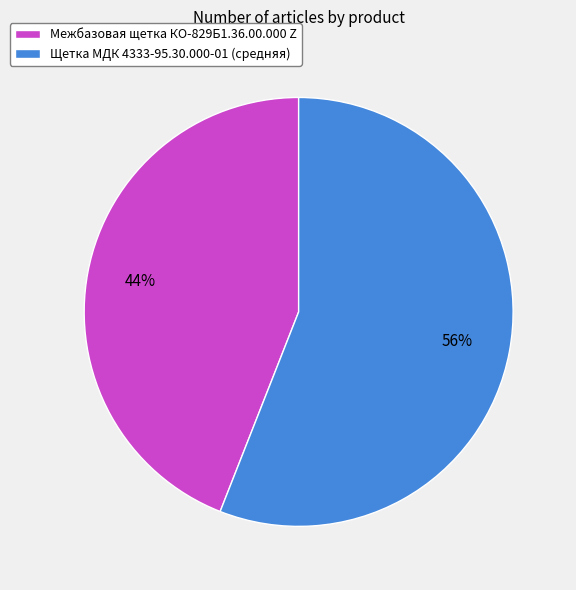

The Межбазовая щетка КО-829Б1.36.00.000 Z slice represents 44% of the pie. True or false?

True